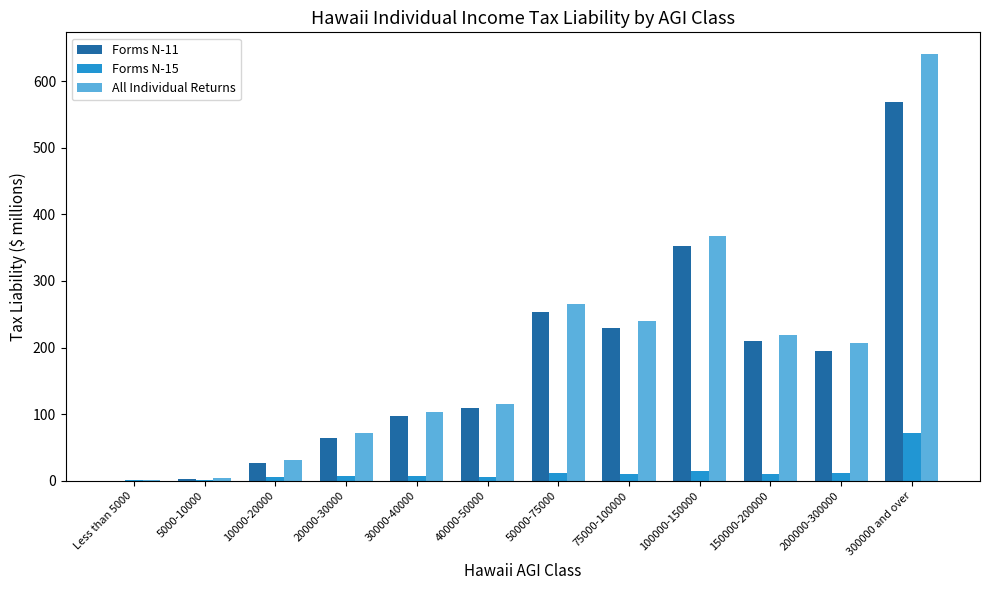

The value of All Individual Returns at 10000-20000 is 32.0. True or false?

True